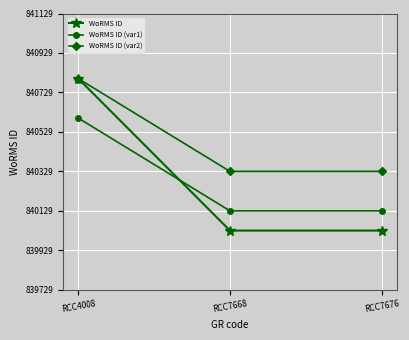

Count the WoRMS ID values in the range 840029 to 840799.

3